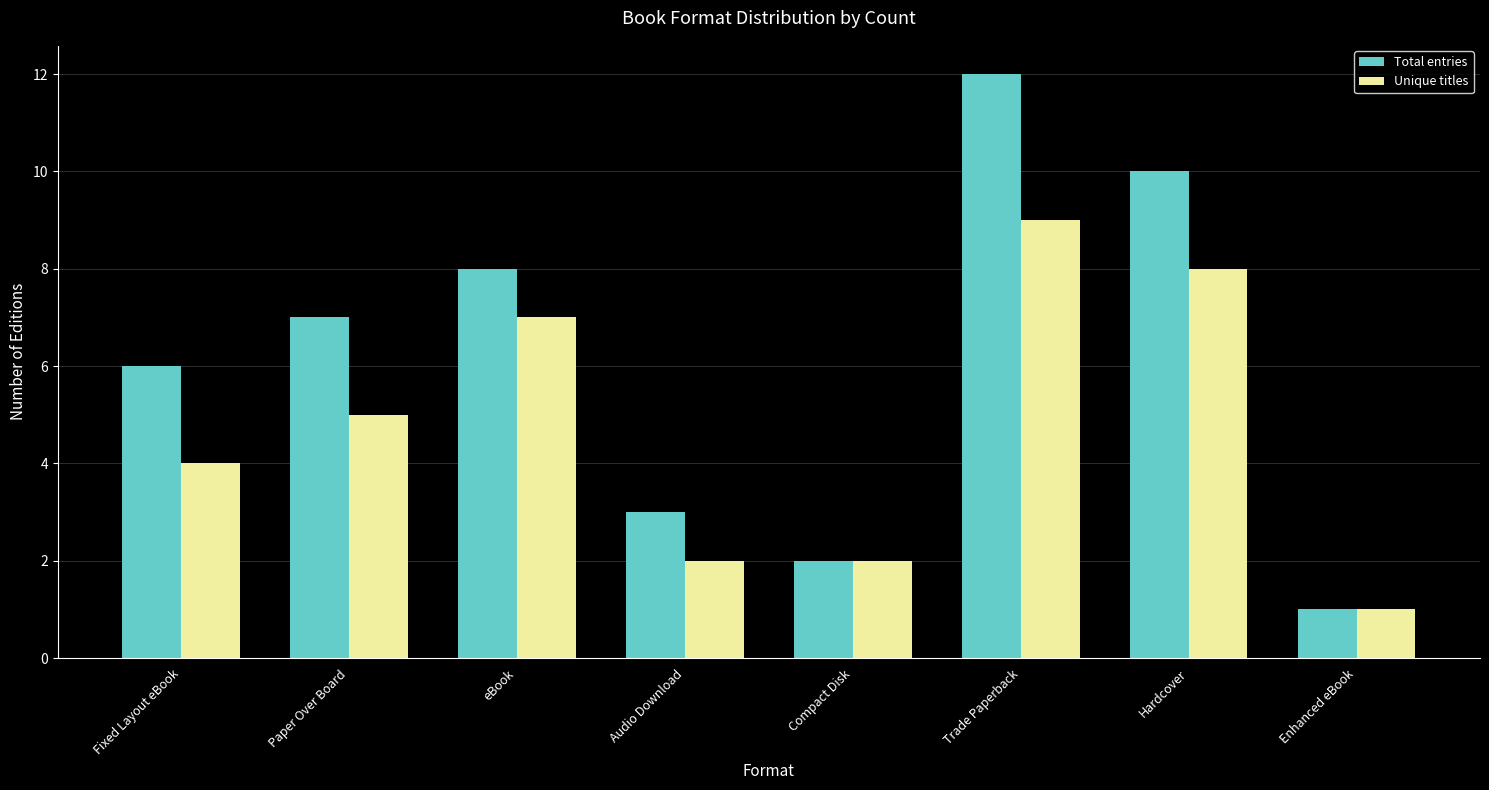

Does the chart contain stacked bars?

No